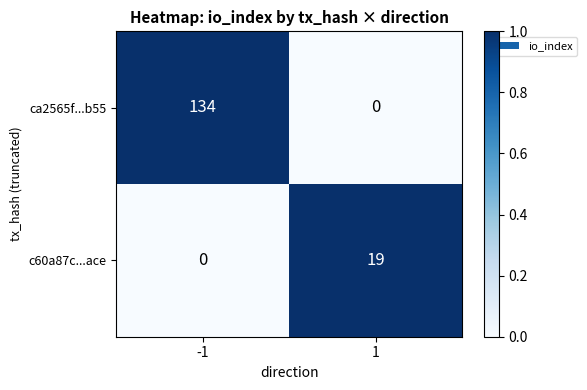

Rank the series by their average value, from lowest to highest.

c60a87c...ace, ca2565f...b55